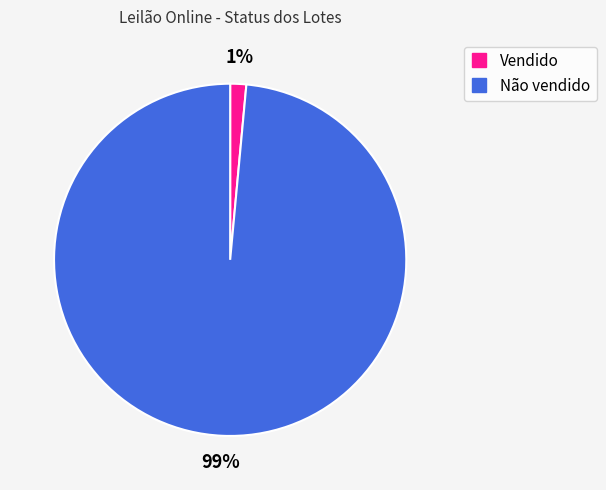

Is Não vendido the majority of the pie?

Yes